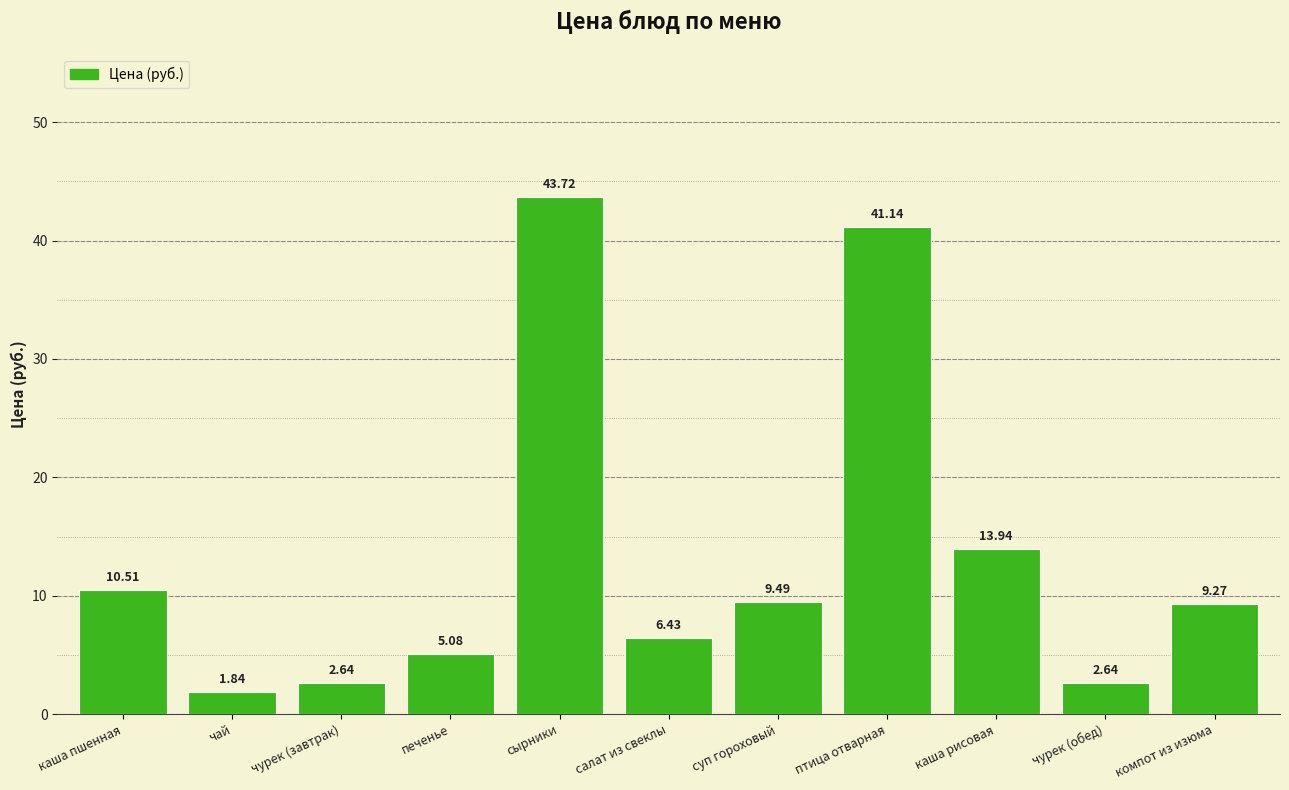

How many data points are above 9?

6